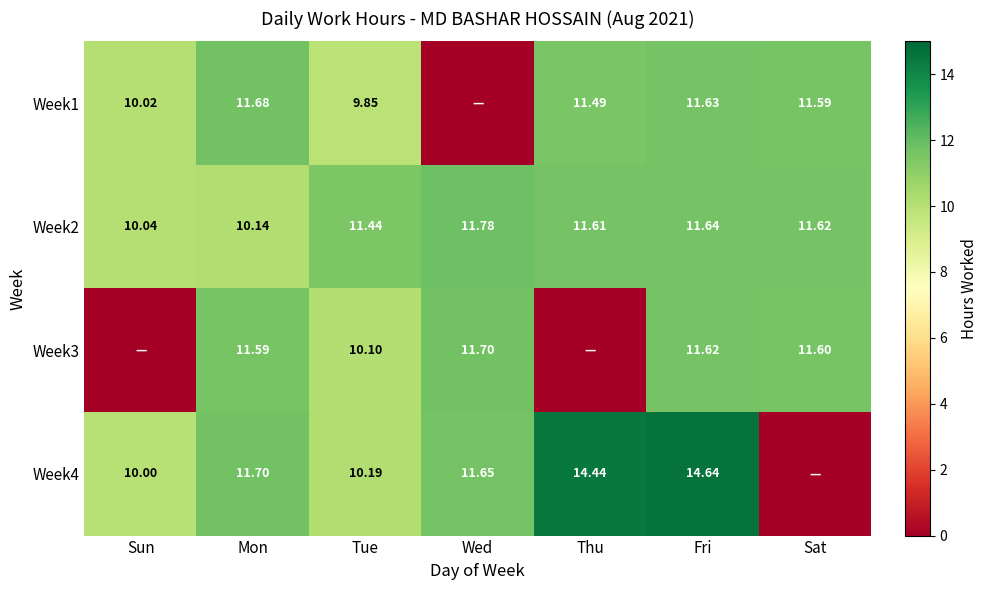

Which category has the highest value across all series?

Fri